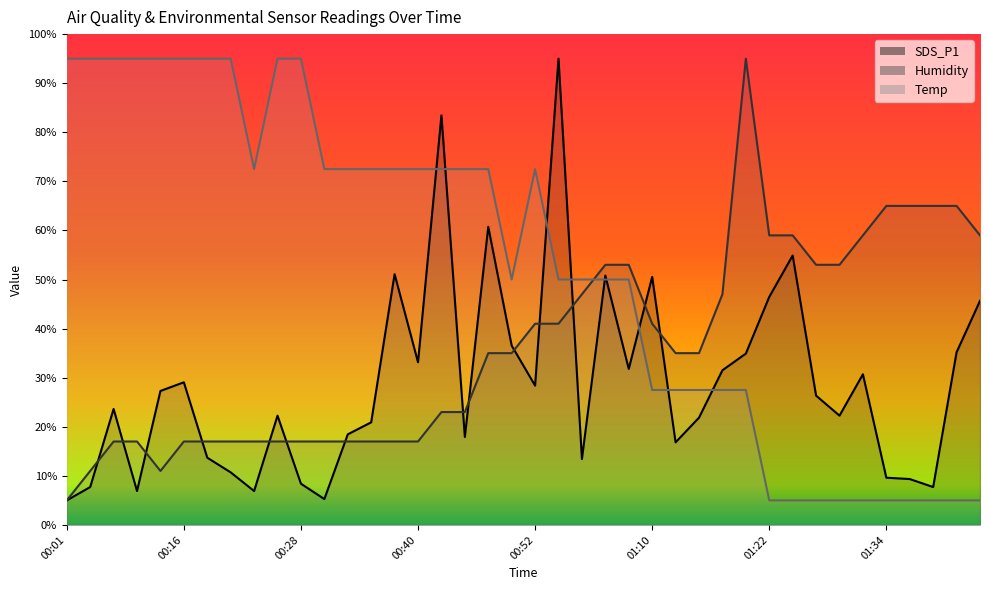

At how many categories does at least one series exceed 83?

13